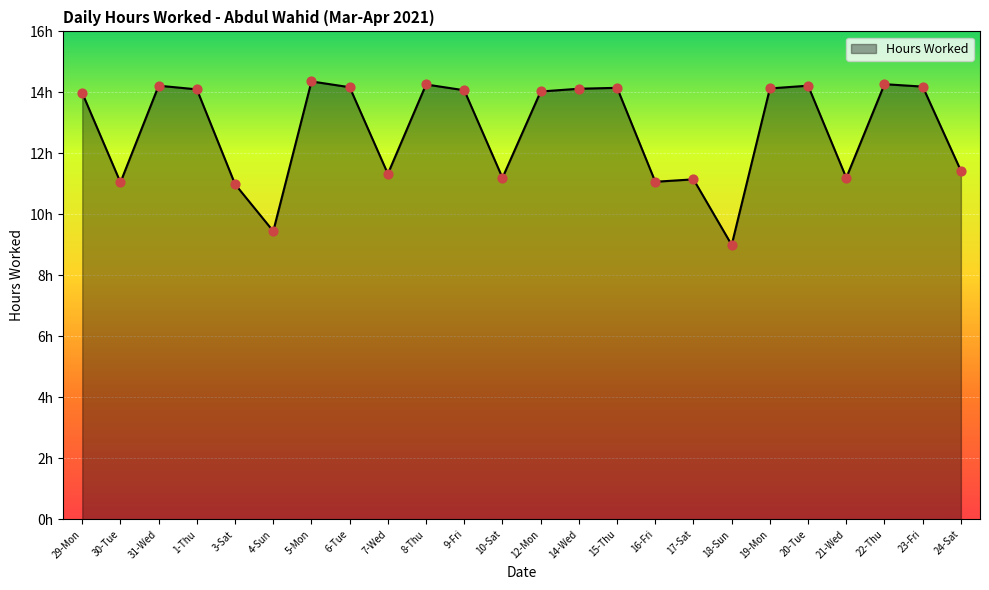

What is the change in value from 1-Thu to 17-Sat?

-2.9